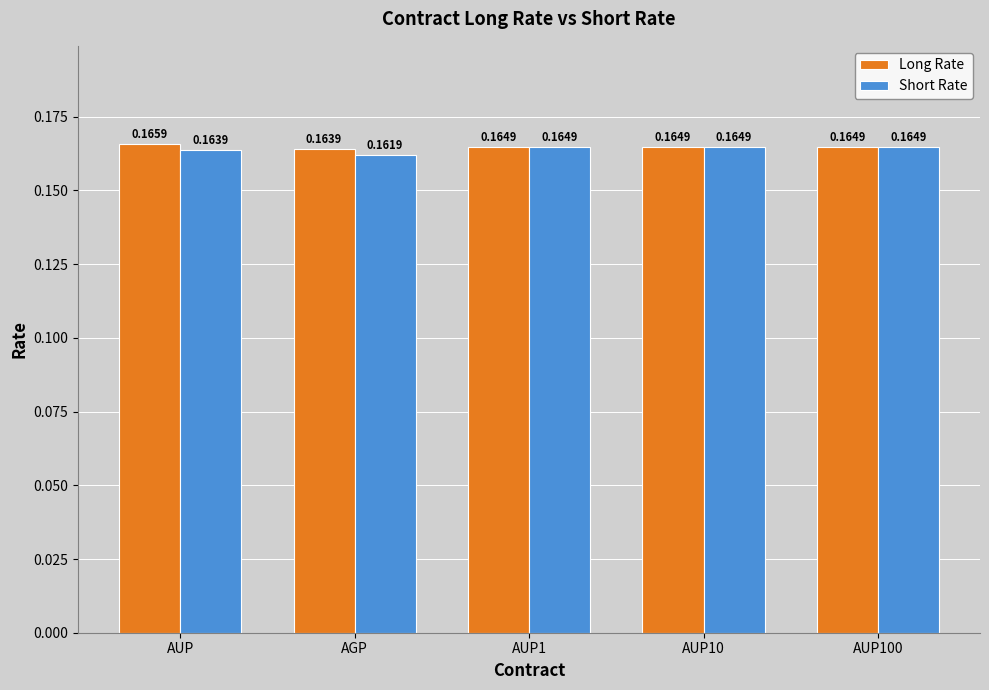

Which series has the widest spread of values?

Short Rate